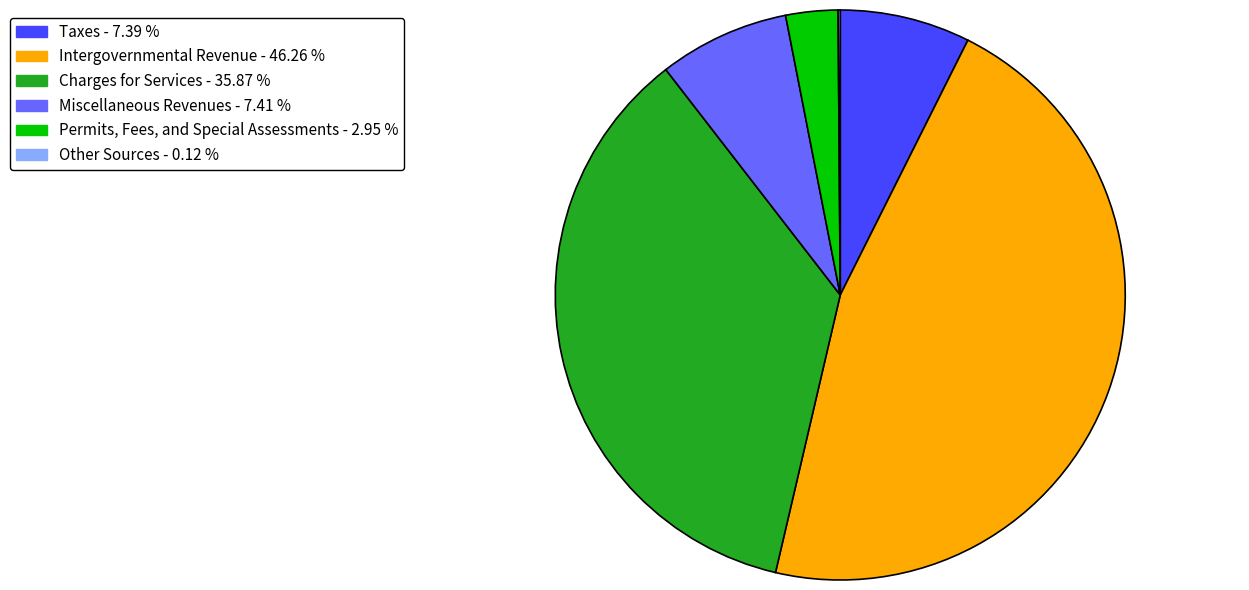

Which category has the biggest portion of the pie?

Intergovernmental Revenue